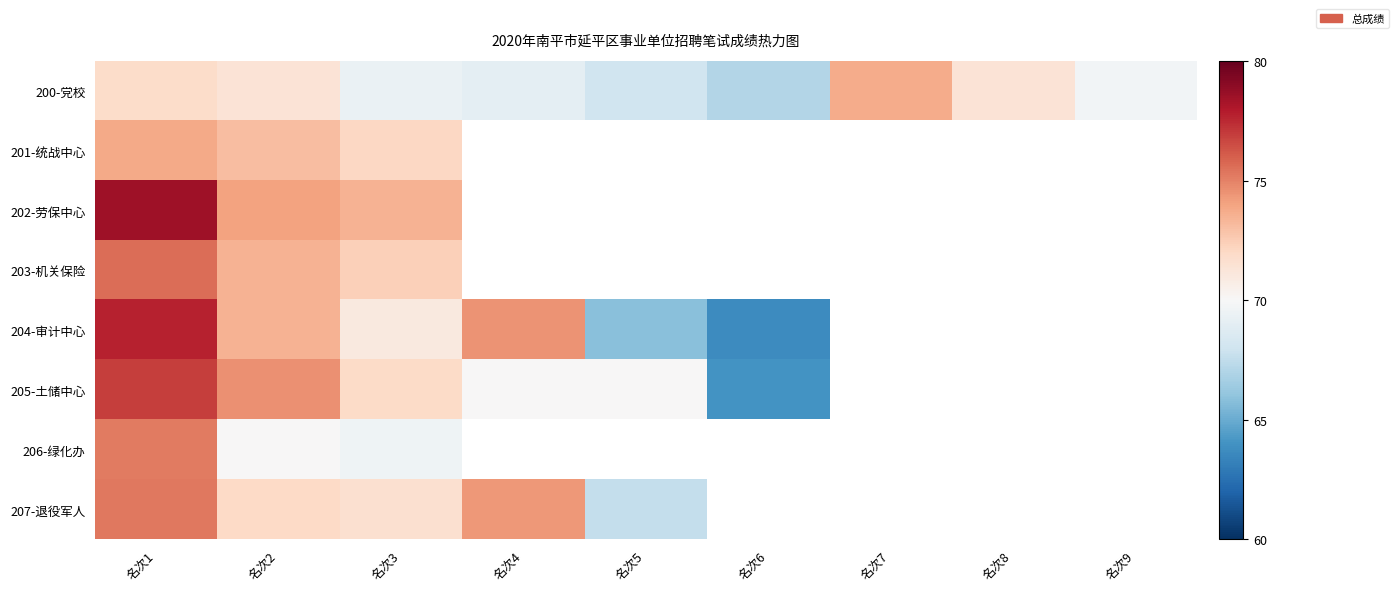

How many distinct data groups are displayed?

8